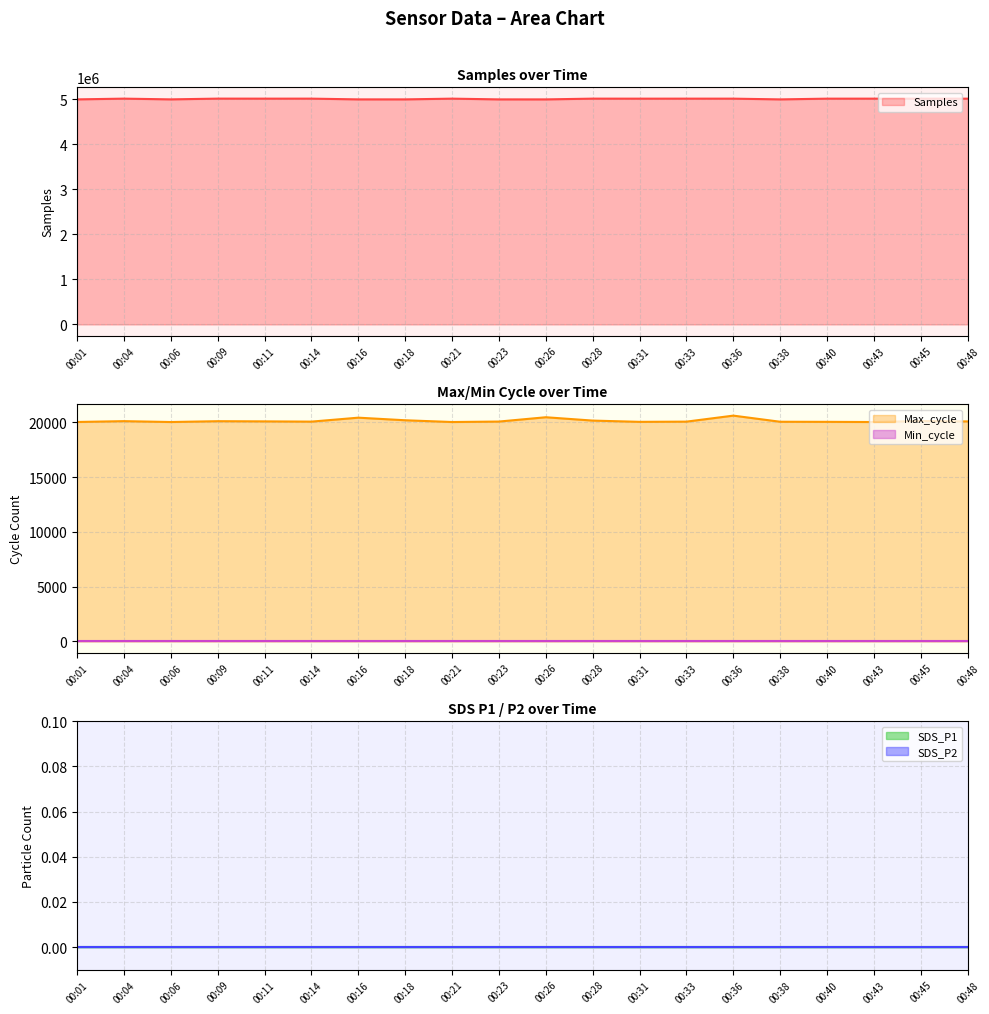

Reading left to right, extract all data points from this chart.

Samples: 4999502	5015754	4999635	5016123	5015628	5015776	4999391	4999440	5015476	4999241	4999063	5015729	5015200	5015621	5015454	4999276	5015313	5015467	5015455	5015154
Max_cycle: 20045	20120	20041	20116	20099	20077	20438	20201	20041	20083	20477	20172	20057	20076	20625	20065	20057	20041	20132	20095
SDS_P1: 0	0	0	0	0	0	0	0	0	0	0	0	0	0	0	0	0	0	0	0
SDS_P2: 0	0	0	0	0	0	0	0	0	0	0	0	0	0	0	0	0	0	0	0
Min_cycle: 28	28	28	28	28	28	28	28	28	28	28	28	28	28	28	28	28	28	28	28